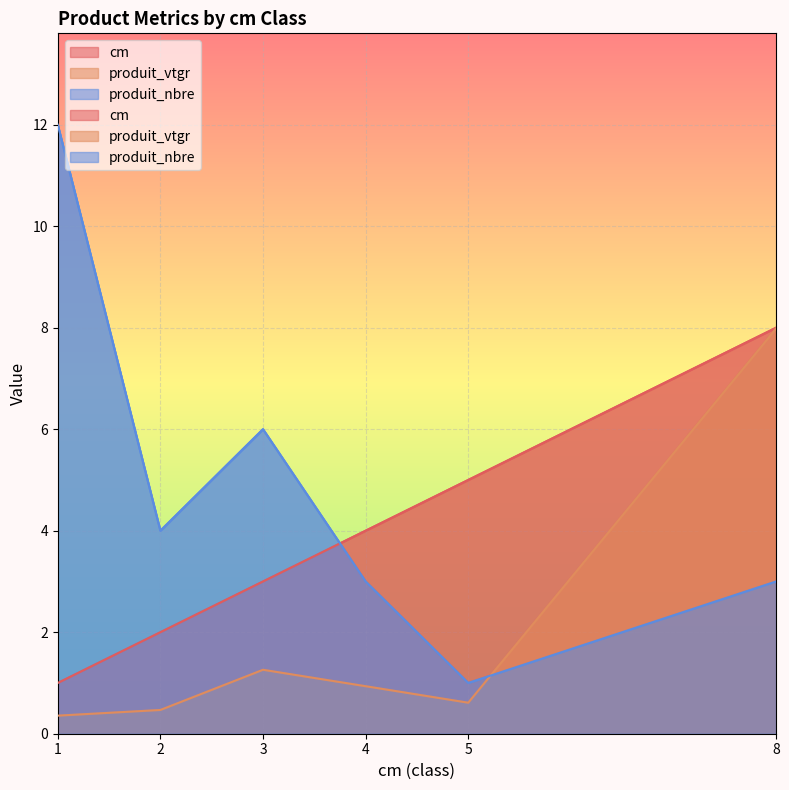

What is the sum of the produit_vtgr values at 2 and 4?

1.4